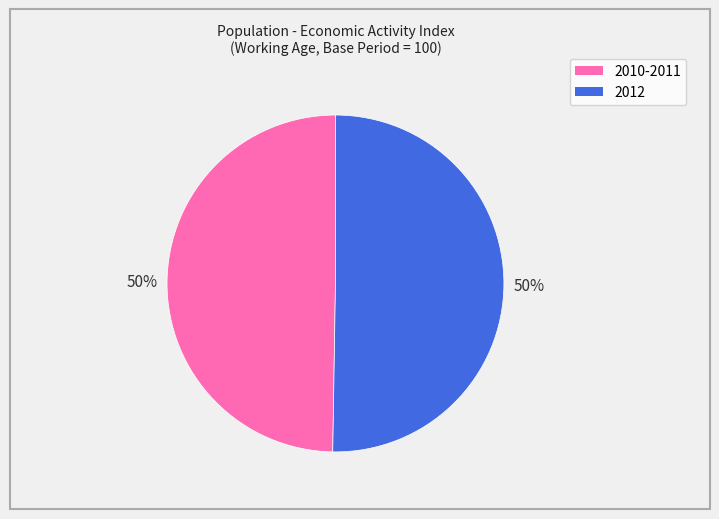

To the nearest percent, what is the average slice percentage?

50%